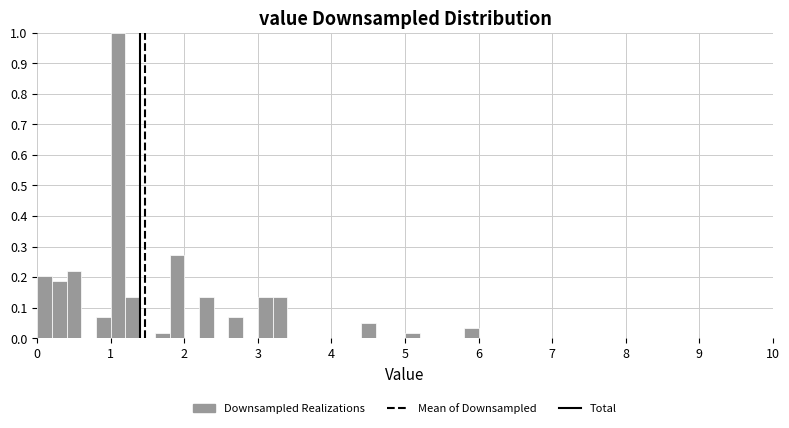

Around what value on the x-axis is the tallest bar? Give the approximate position of its centre, as read against the axis.

1.1